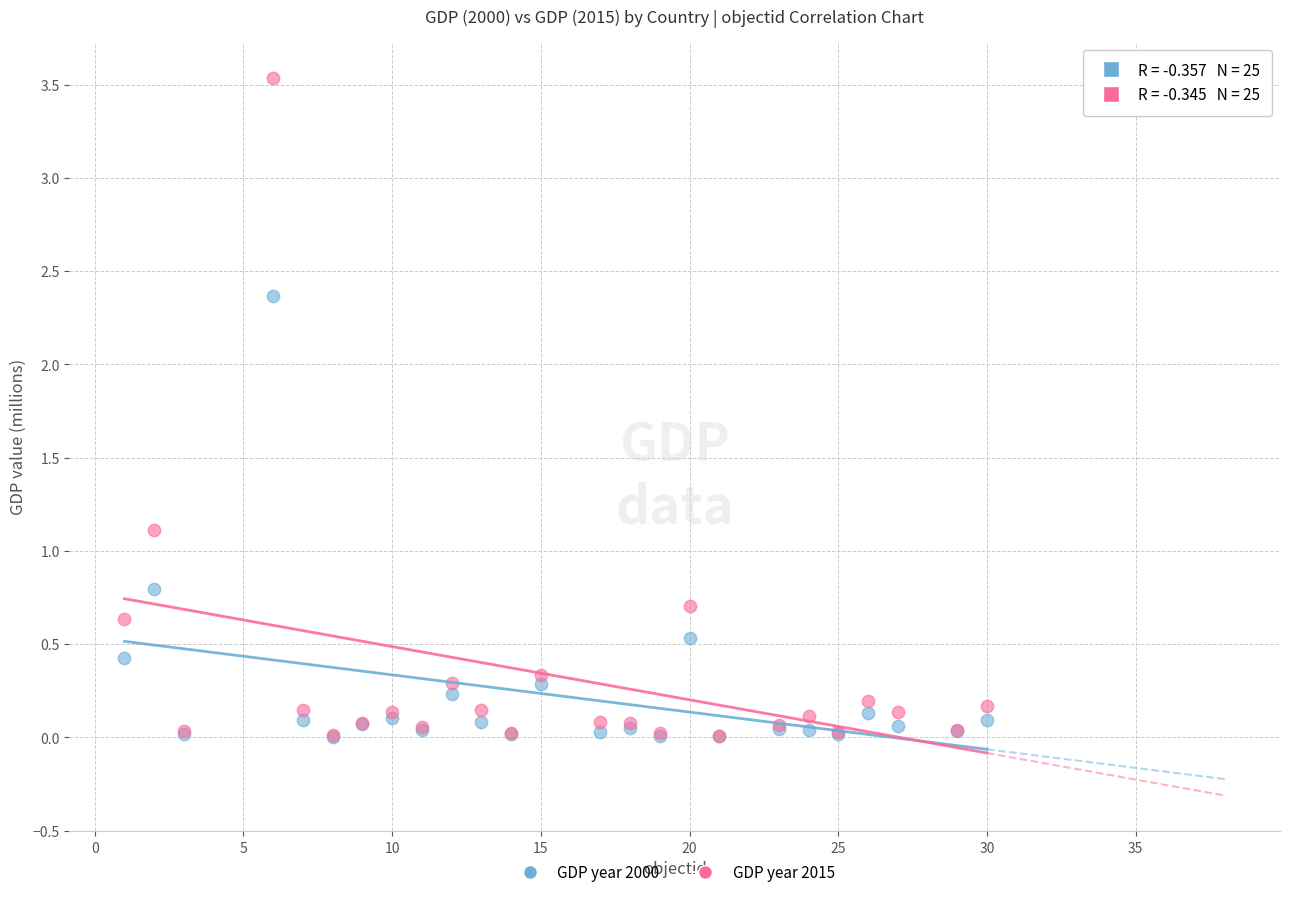

Which series has the widest spread of Y values?

GDP year 2015